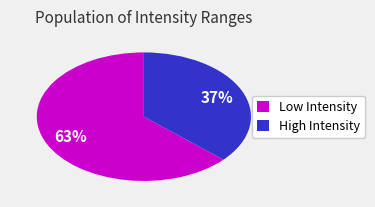

True or false: Low Intensity accounts for 56% of the total.

False